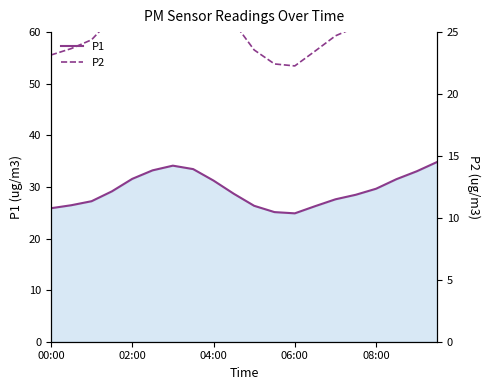

How many values in the P2 series are below 26?

10